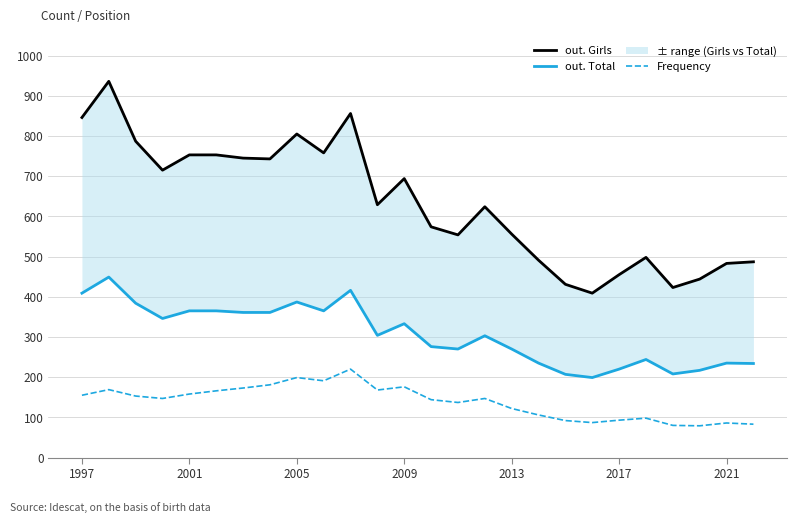

The Frequency series shows 138 at 2005. True or false?

False